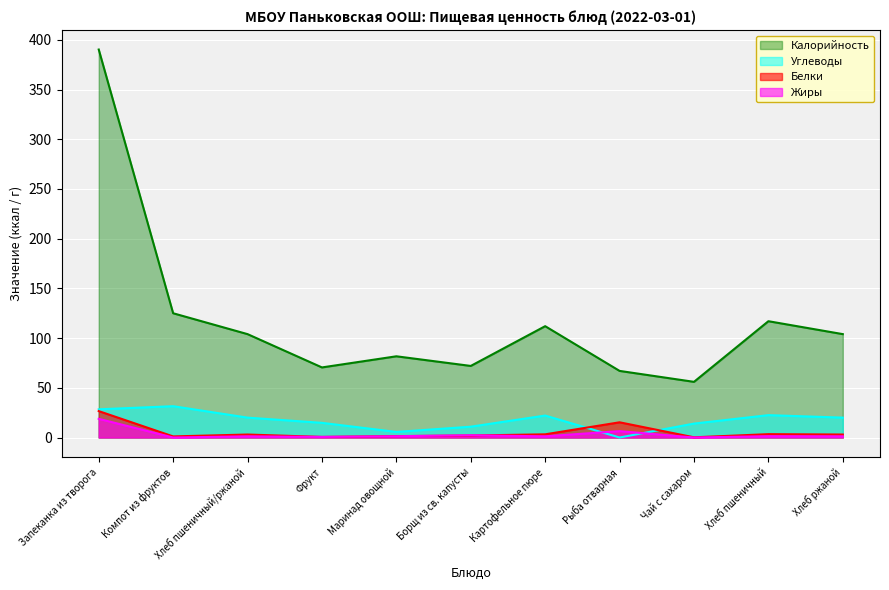

Where is Углеводы nearest to the value 15?

Фрукт